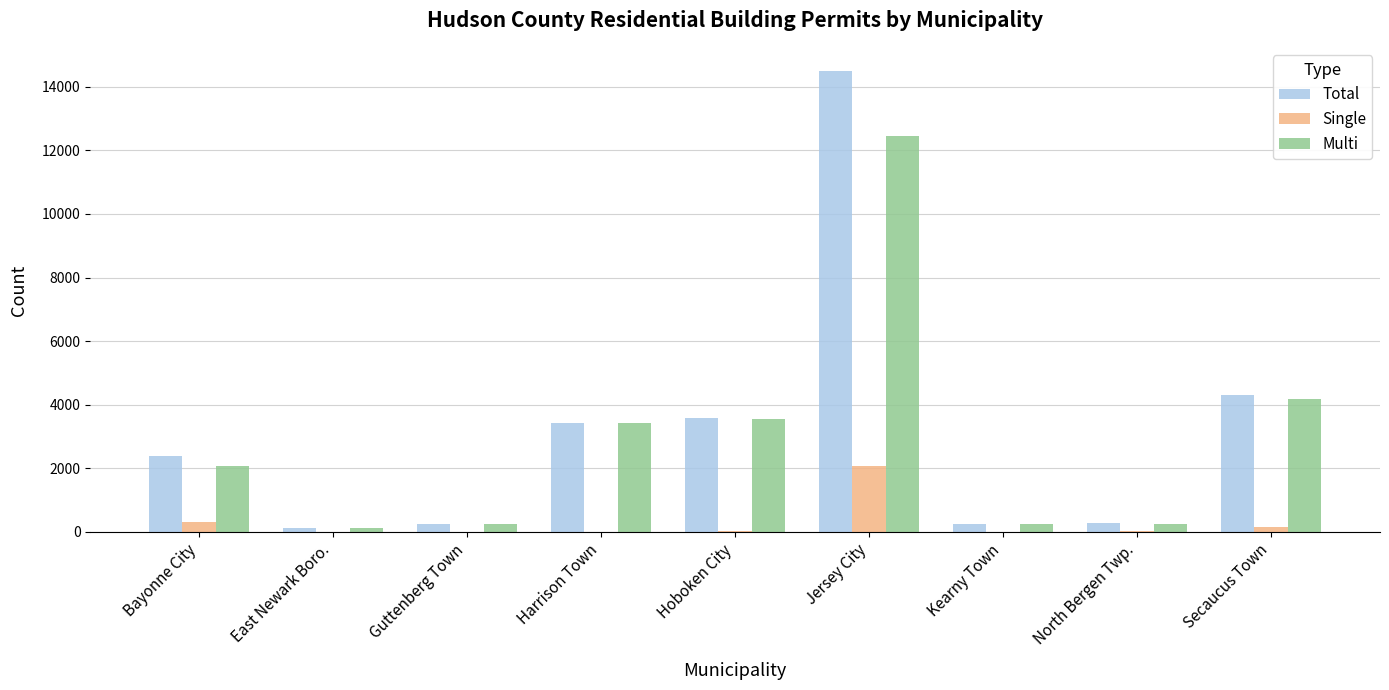

At which label does Single reach its peak?

Jersey City